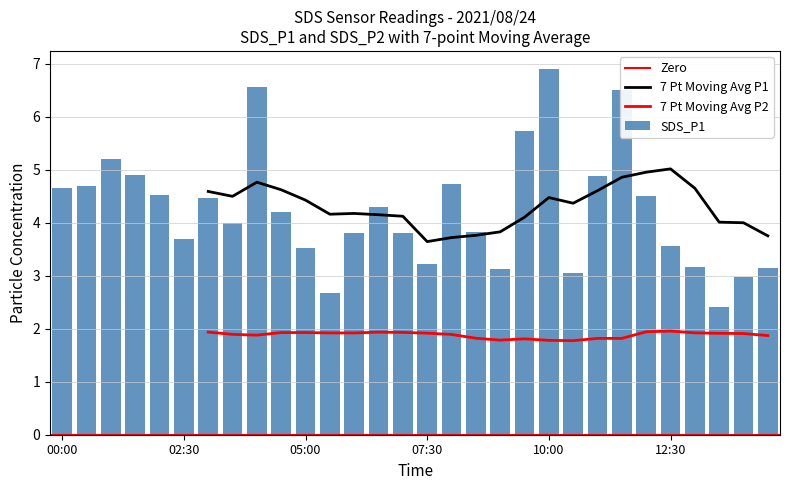

At which category does the chart reach its peak across all series?

10:00